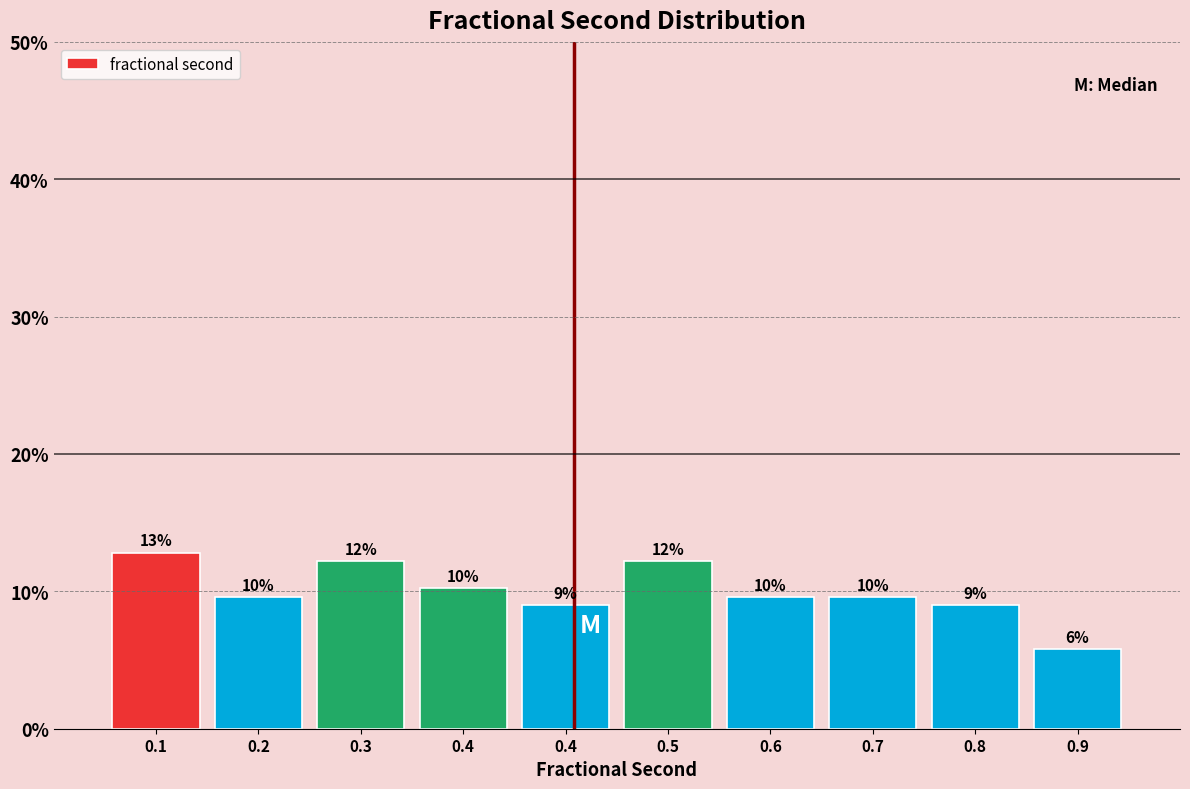

Are the bars horizontal?

No